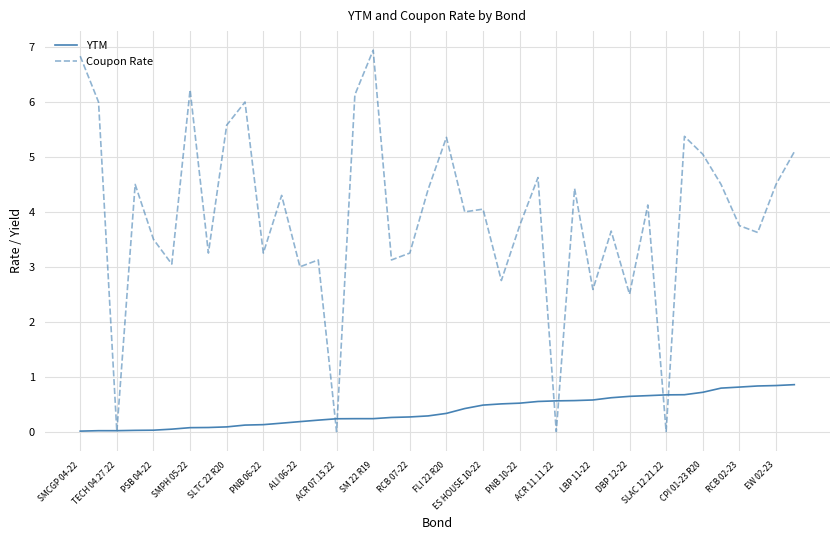

What is the maximum value for Coupon Rate?

6.9